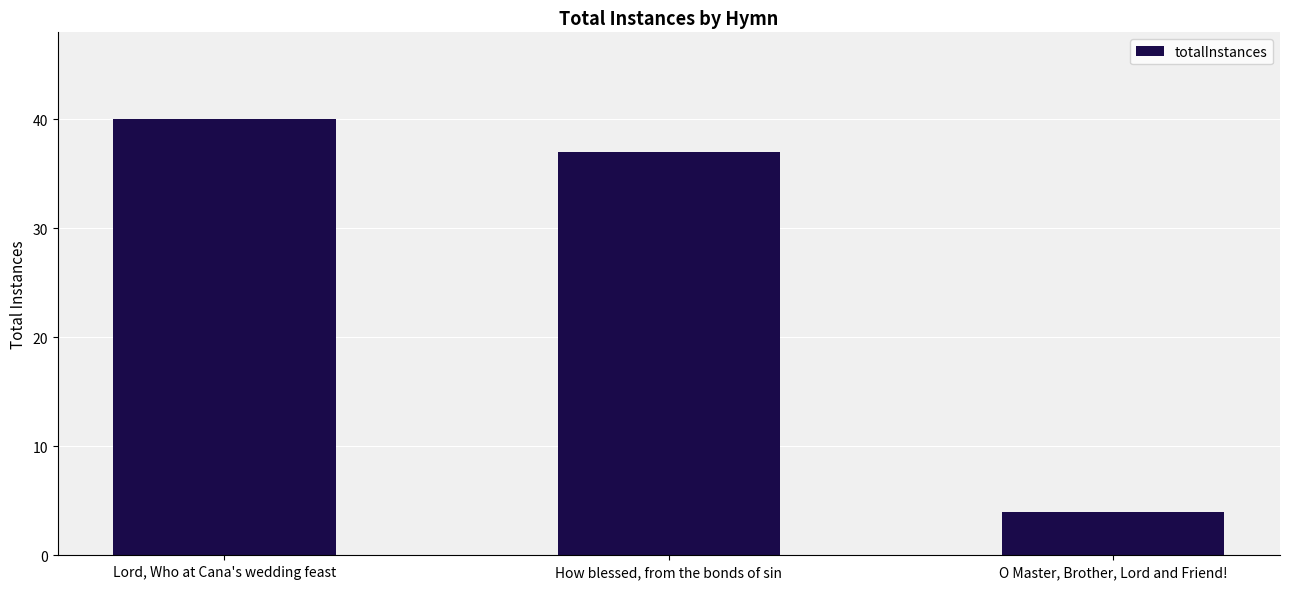

How many data points does each series have?

3